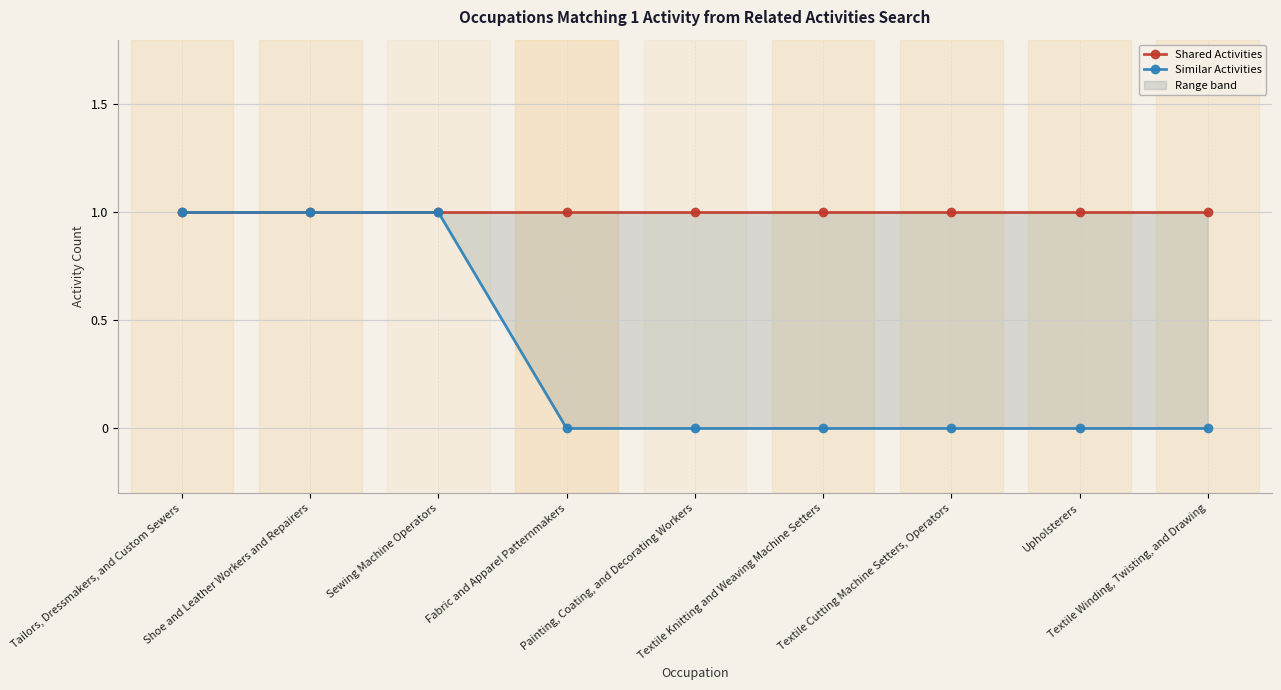

Which category has the highest value in the Shared Activities series?

Tailors, Dressmakers, and Custom Sewers